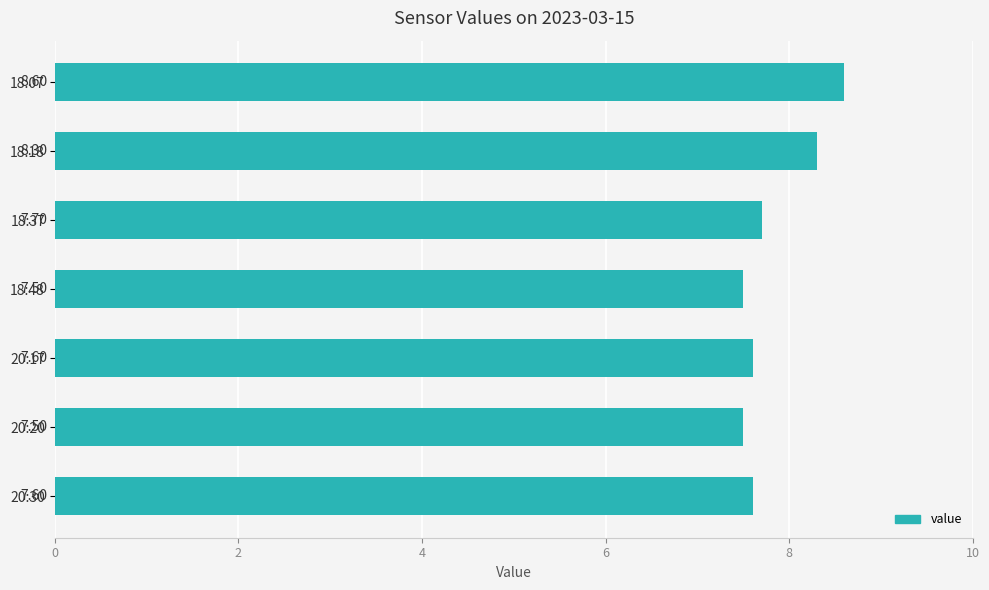

What is the maximum value shown in the chart?

8.6